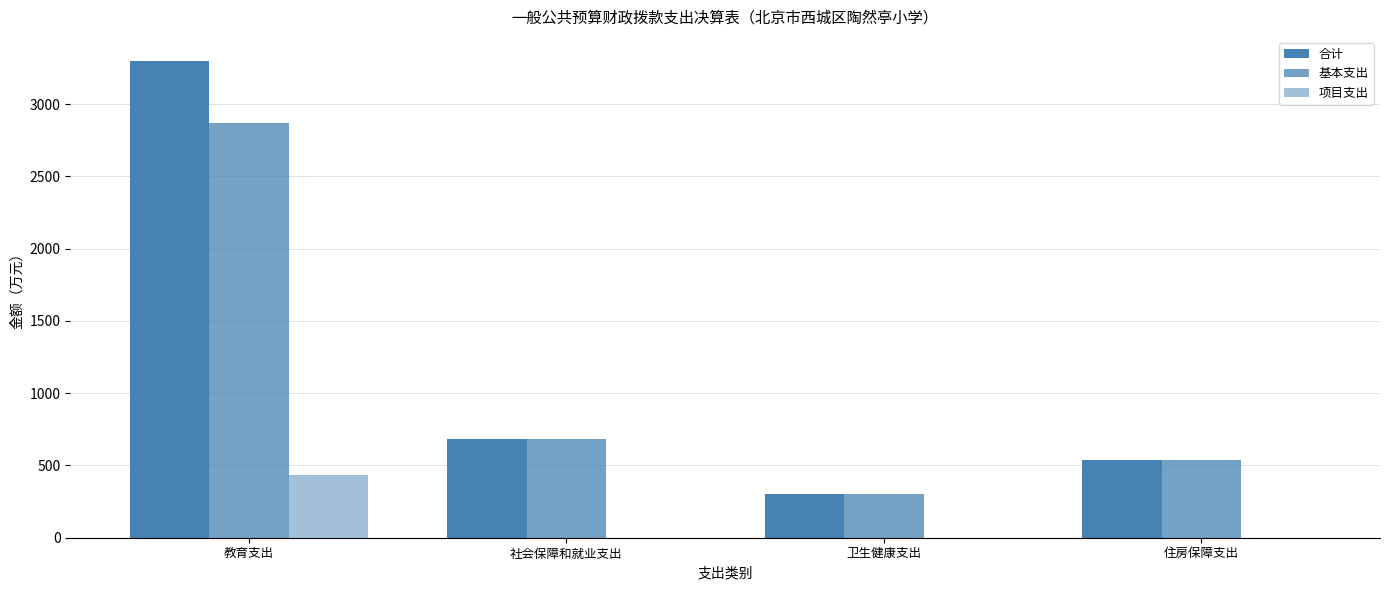

What is the difference between the maximum and minimum values in the 项目支出 series?

433.3